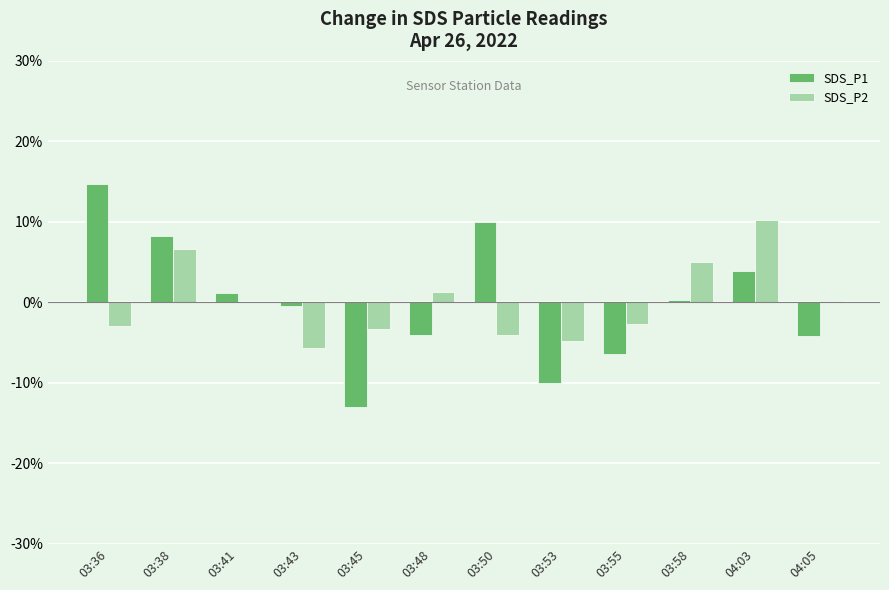

At which label does SDS_P2 reach its peak?

04:03